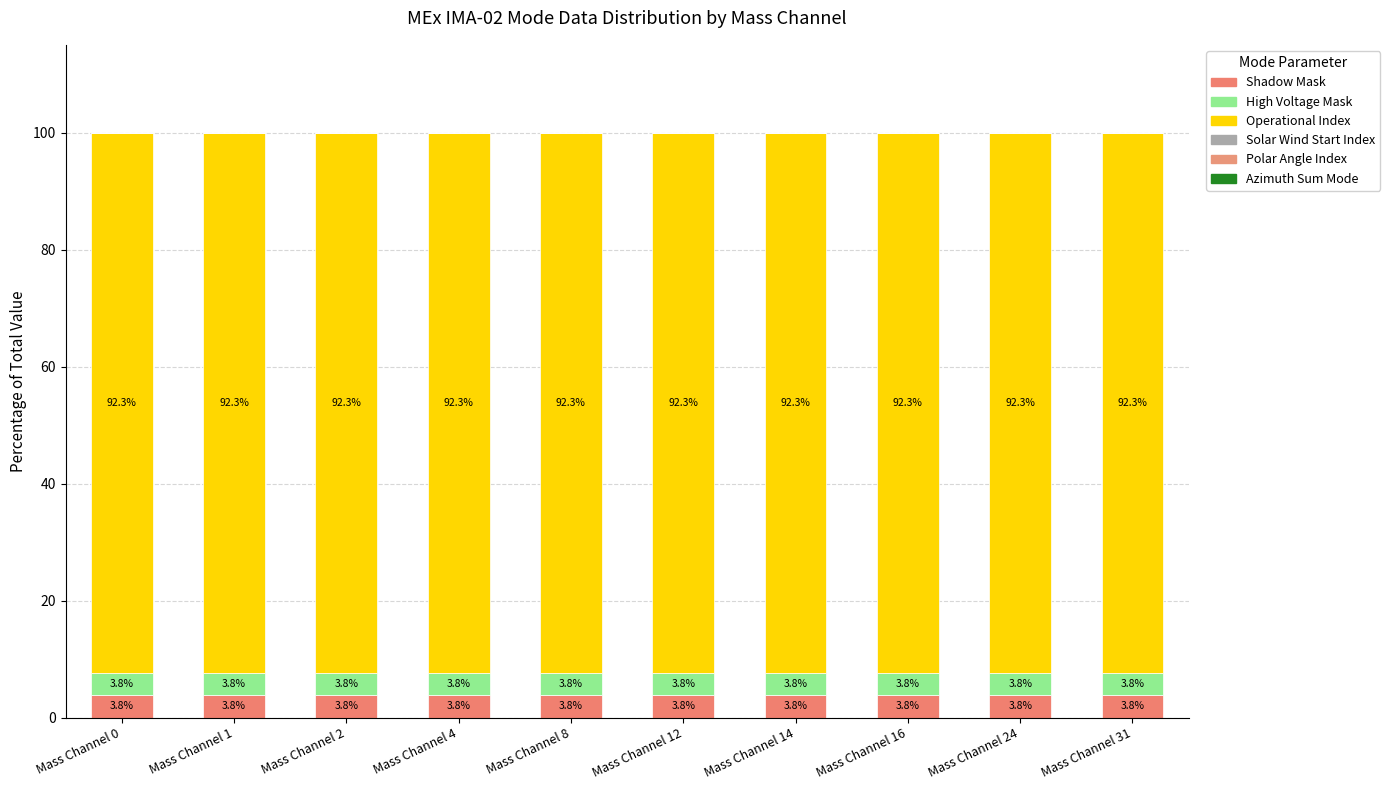

How many data points does each series have?

10